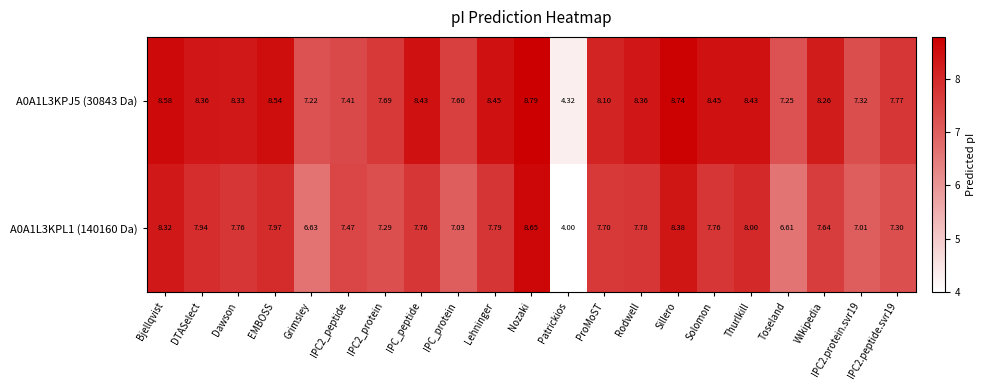

Where does the A0A1L3KPL1 (140160 Da) series first go above 7?

Bjellqvist